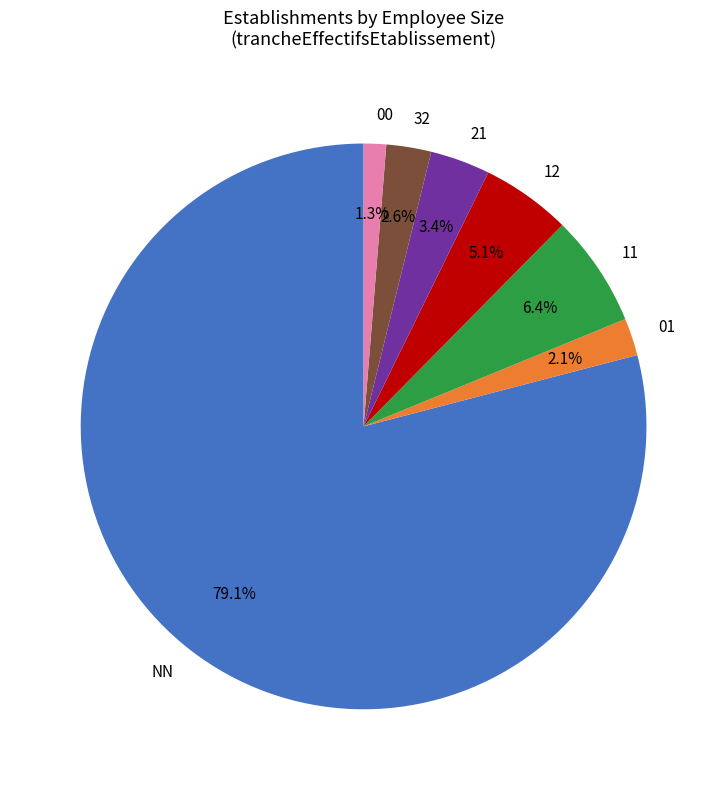

Is there any slice that represents more than half of the pie?

Yes